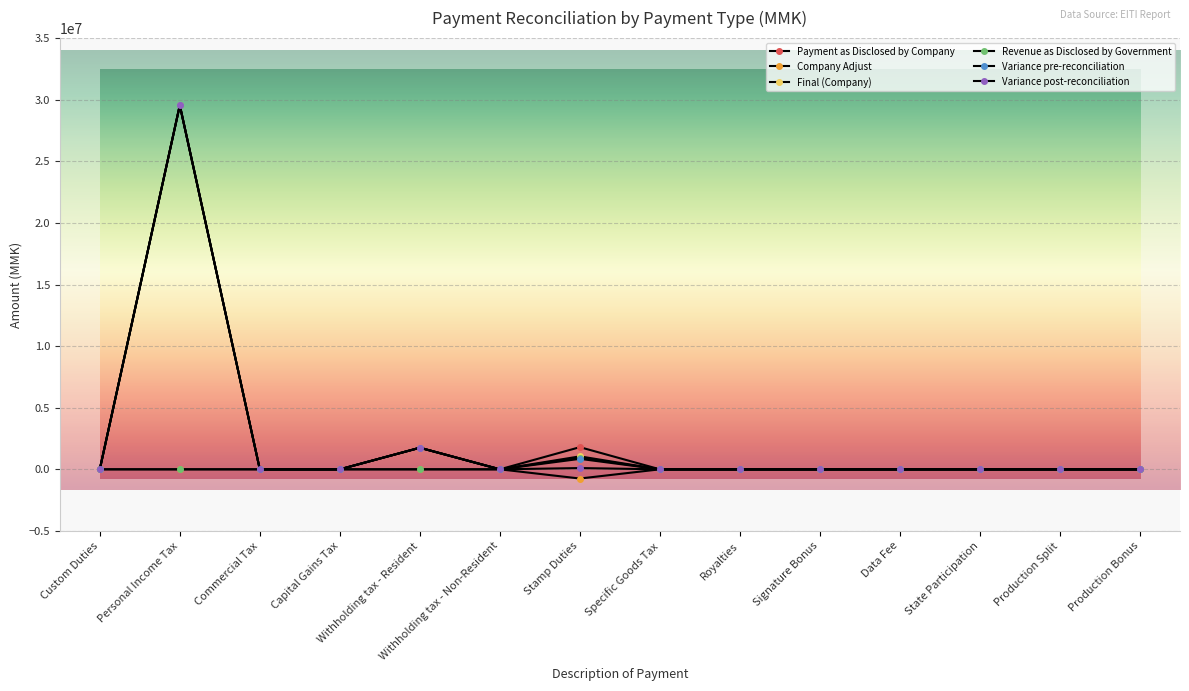

What is the difference between the second highest and minimum values in the Variance pre-reconciliation series?

1751182.0